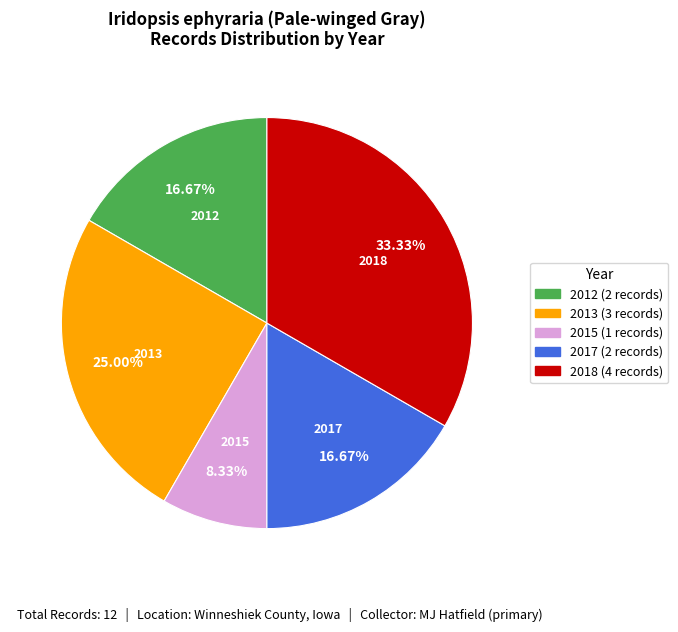

Is there any slice that represents more than half of the pie?

No